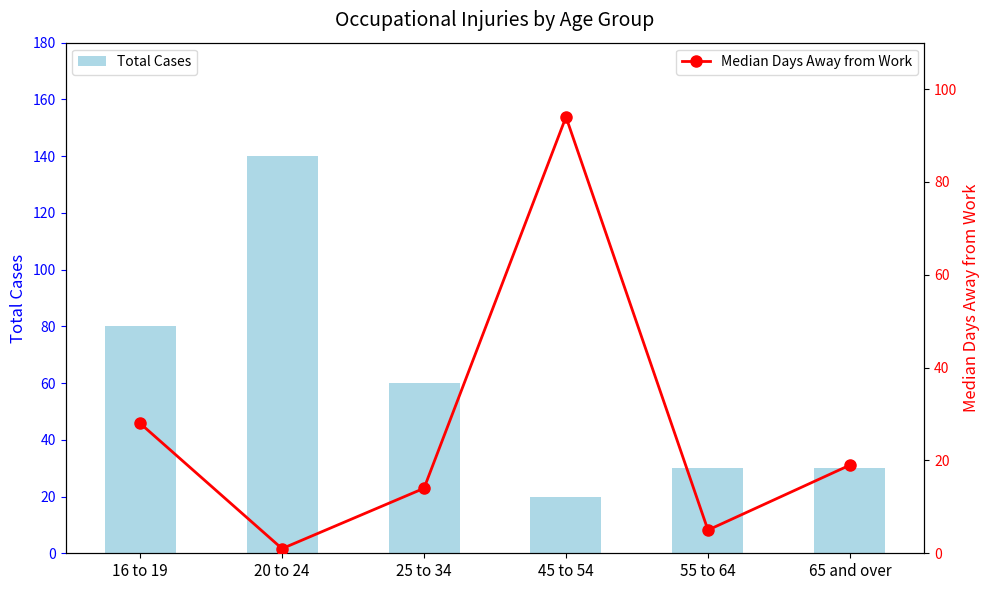

Rank the categories by Total Cases value from highest to lowest.

20 to 24, 16 to 19, 25 to 34, 55 to 64, 65 and over, 45 to 54